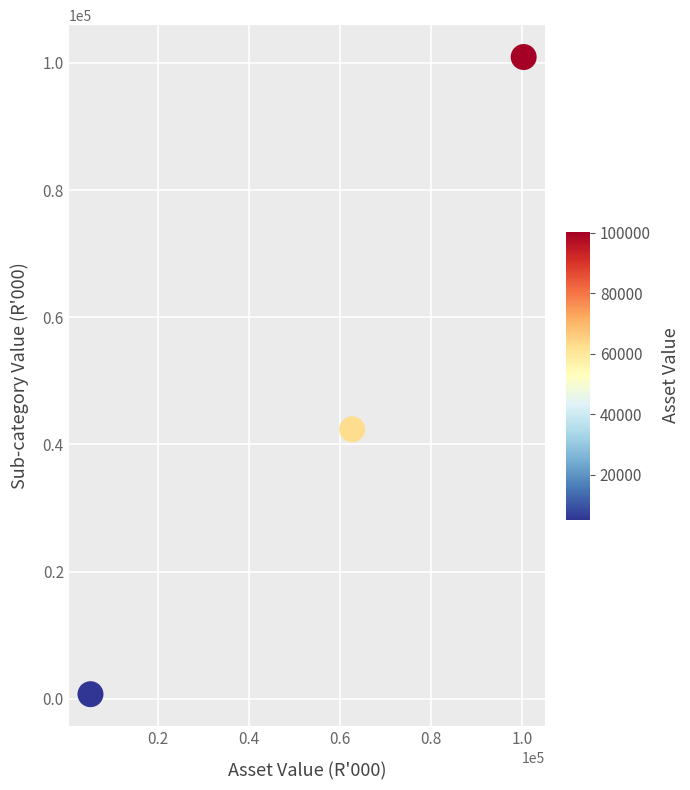

What Y value in the scatter plot is closest to 50823?

42370